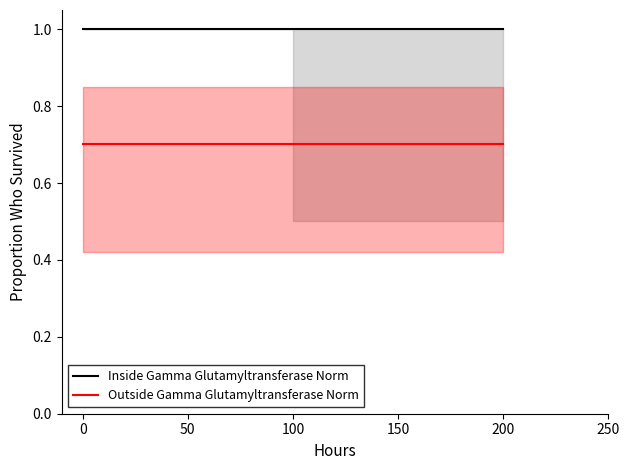

Reading left to right, extract all data points from this chart.

Inside Gamma Glutamyltransferase Norm: 1.0	1.0	1.0
Outside Gamma Glutamyltransferase Norm: 0.7	0.7	0.7